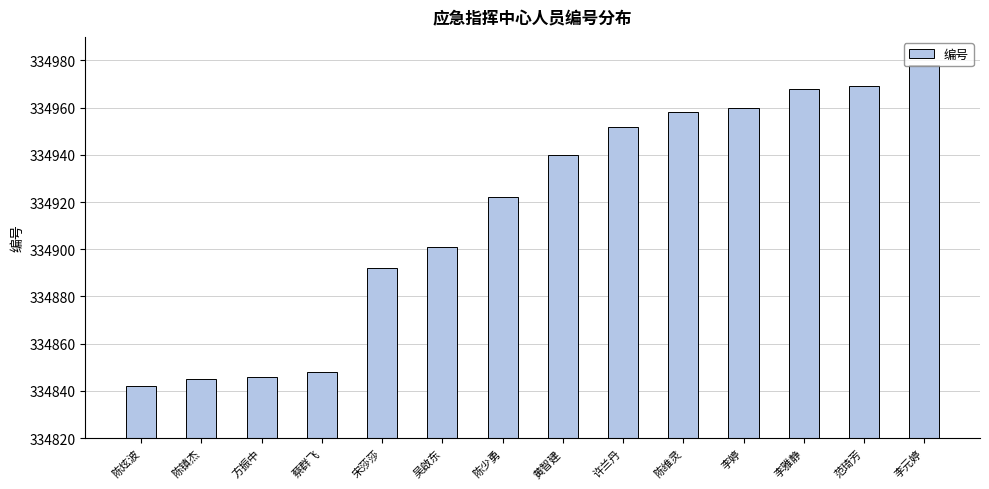

What is the difference between the maximum and minimum values?

136